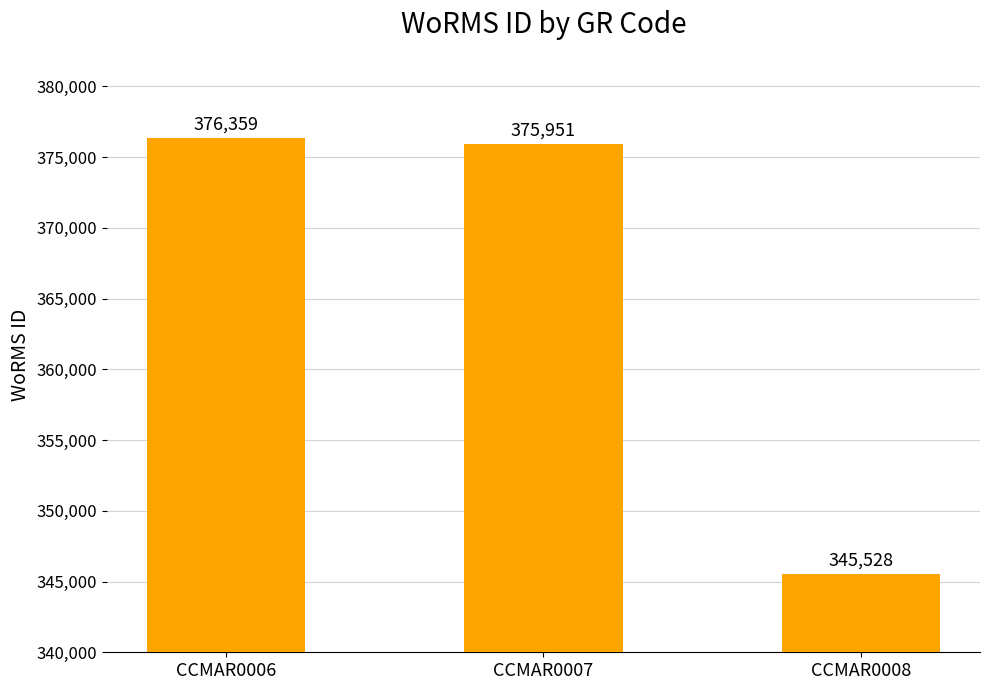

Which label corresponds to the smallest value in the chart?

CCMAR0008